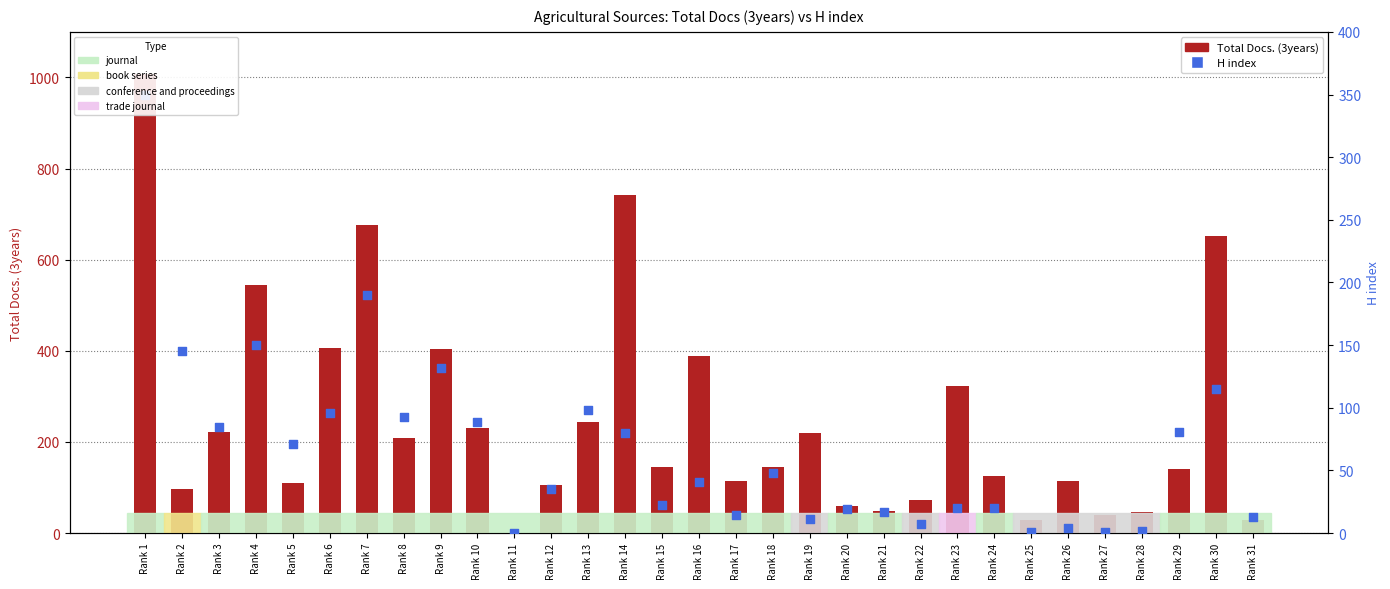

At how many categories does at least one series exceed 248?

9